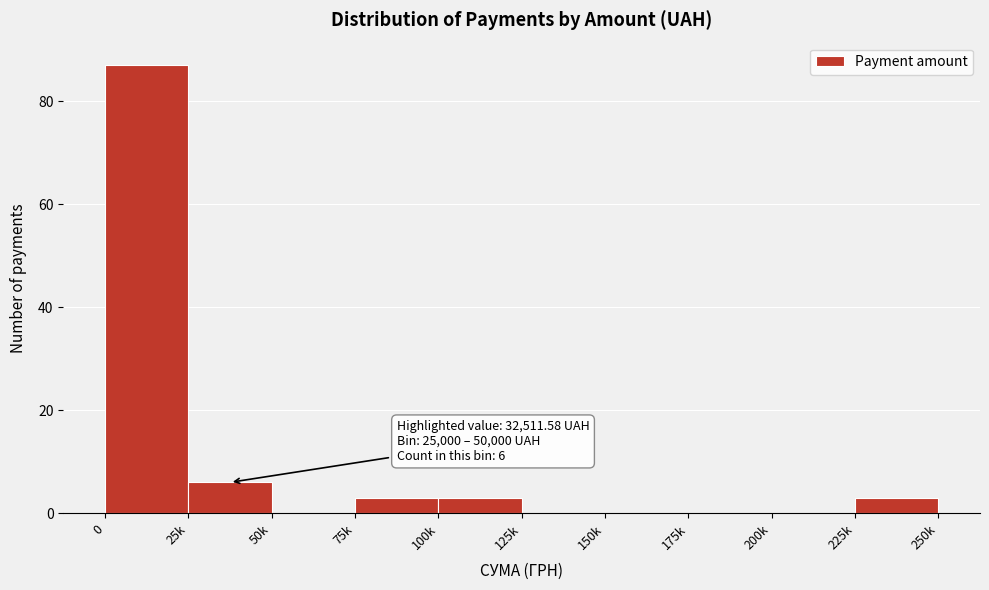

Reading left to right, what are all the values shown in this chart?

0=87	25k=6	50k=0	75k=3	100k=3	125k=0	150k=0	175k=0	200k=0	225k=3